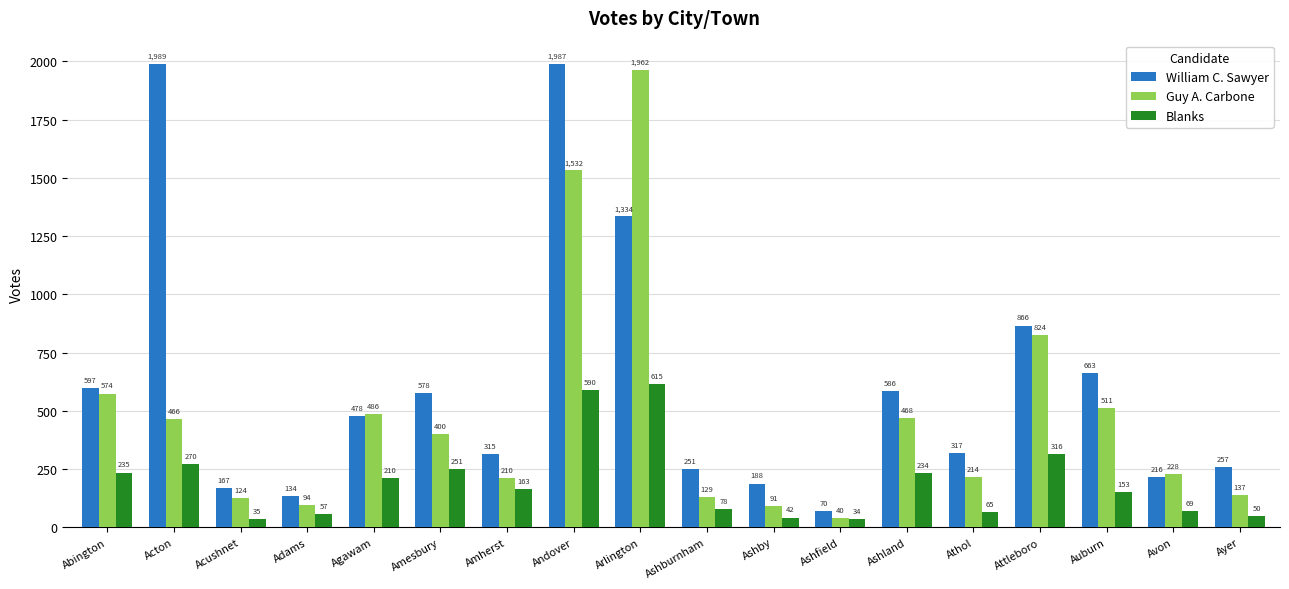

At which label is Guy A. Carbone closest to 1001?

Attleboro